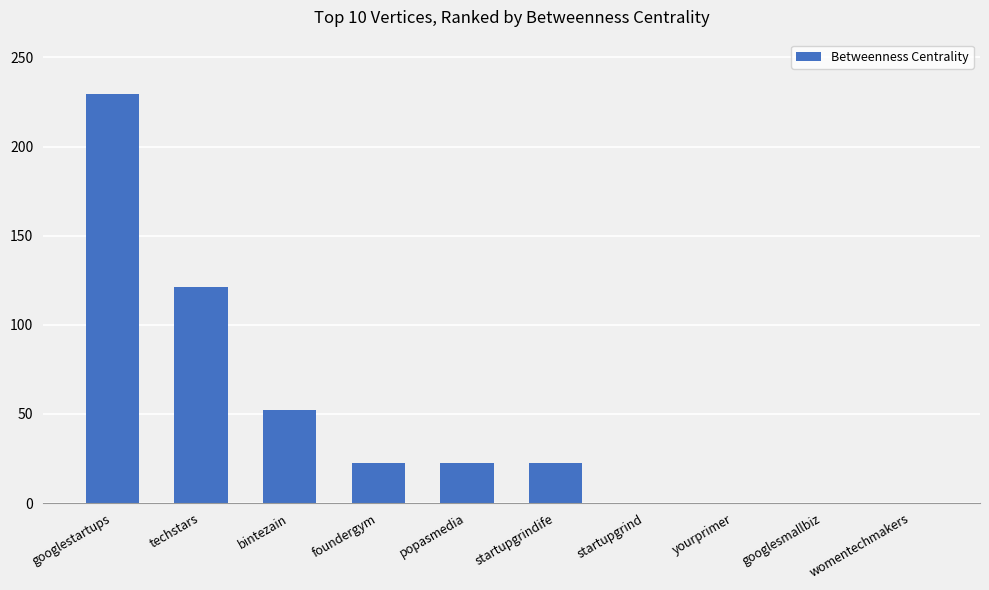

What is the maximum value shown in the chart?

229.7